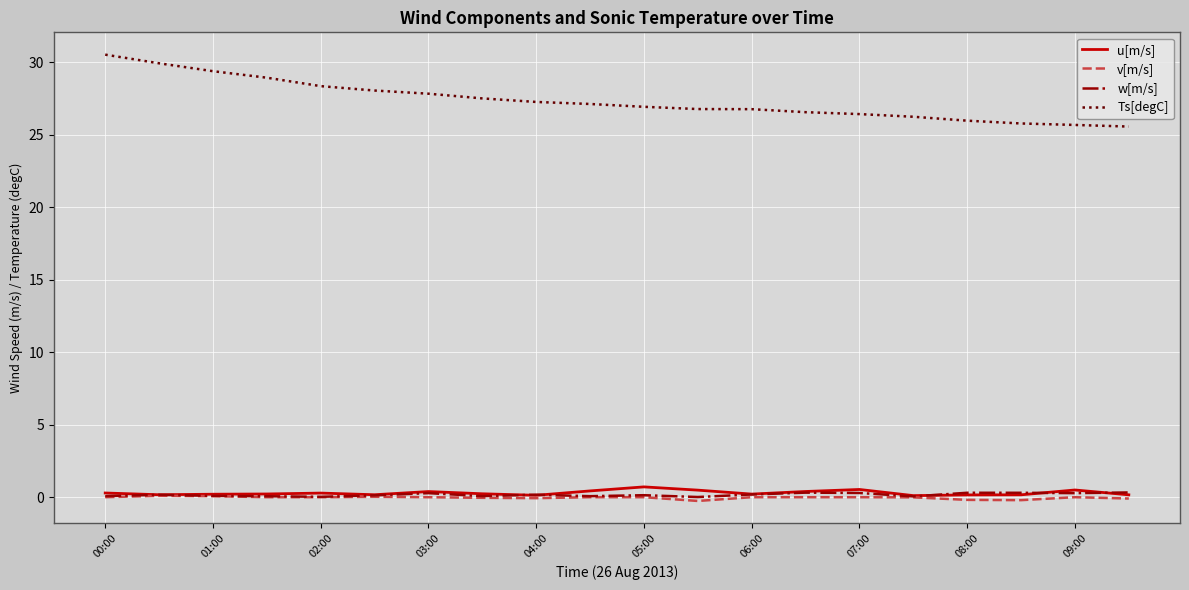

How many lines are shown in the chart?

4